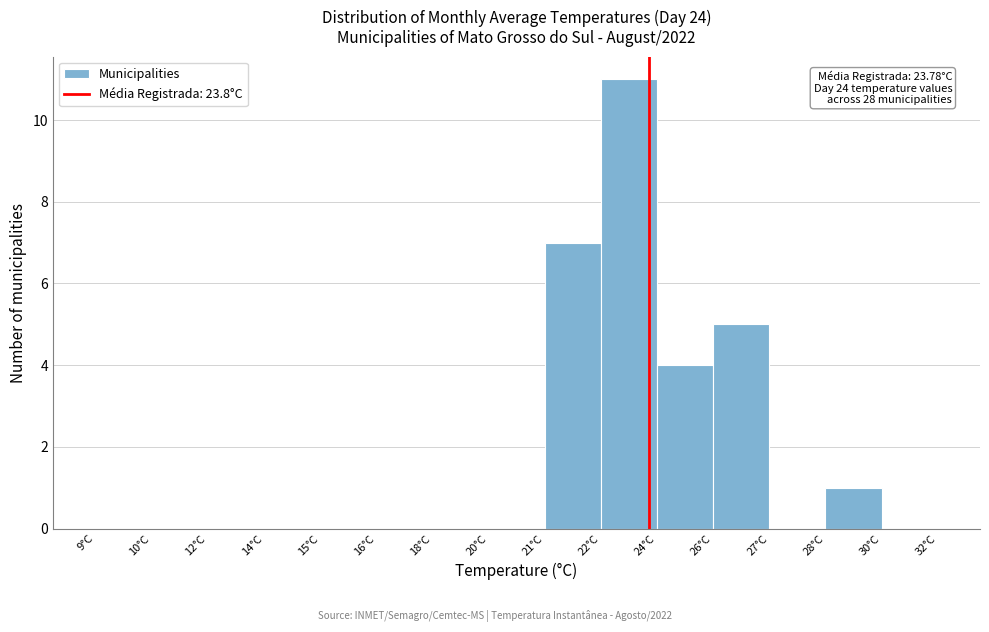

Reading left to right, list all the values displayed in this chart.

9°C=0	10°C=0	12°C=0	14°C=0	15°C=0	16°C=0	18°C=0	20°C=0	21°C=7	22°C=11	24°C=4	26°C=5	27°C=0	28°C=1	30°C=0